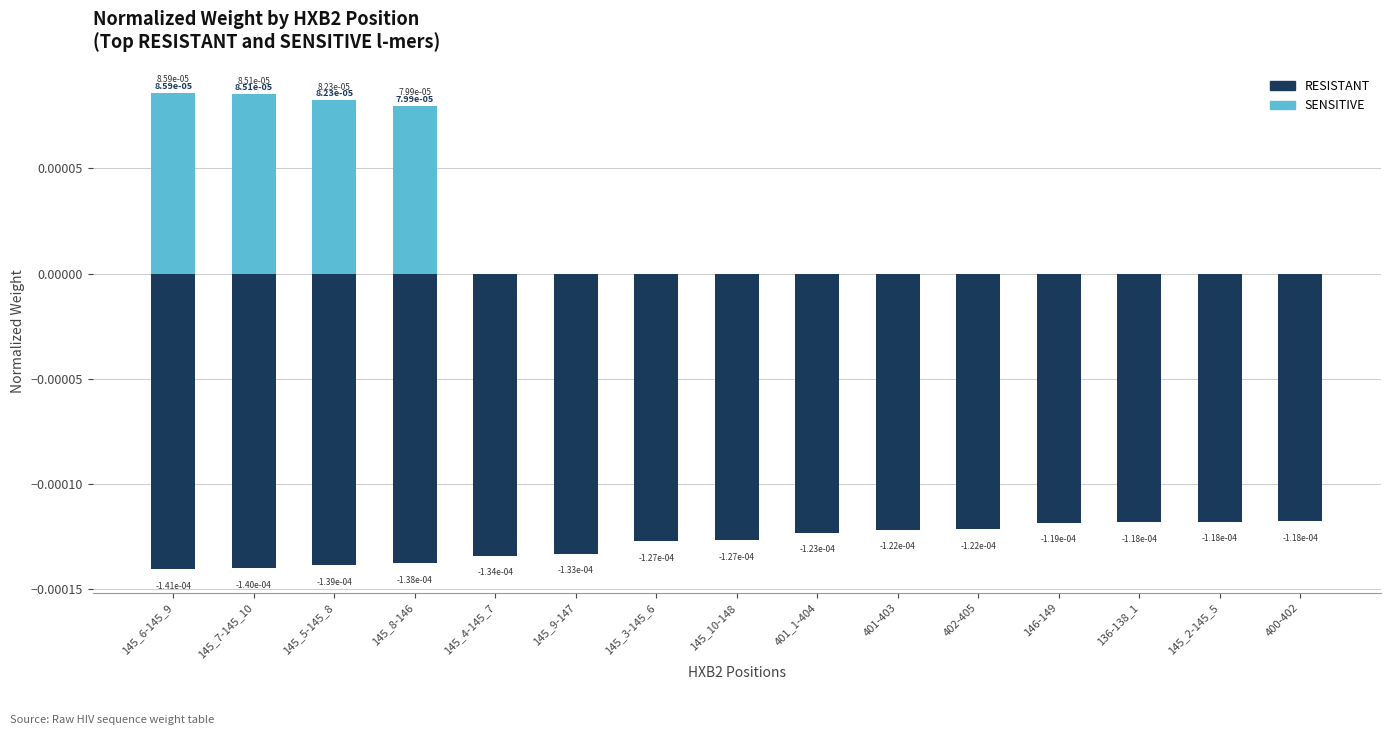

List the series in order of their peak value, lowest first.

RESISTANT, SENSITIVE